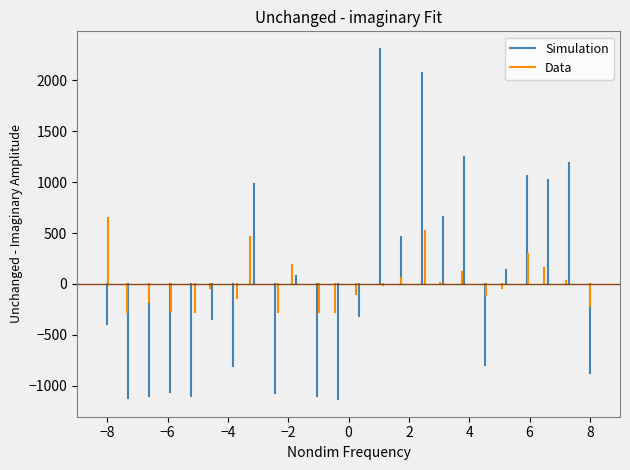

How many lines are shown in the chart?

2